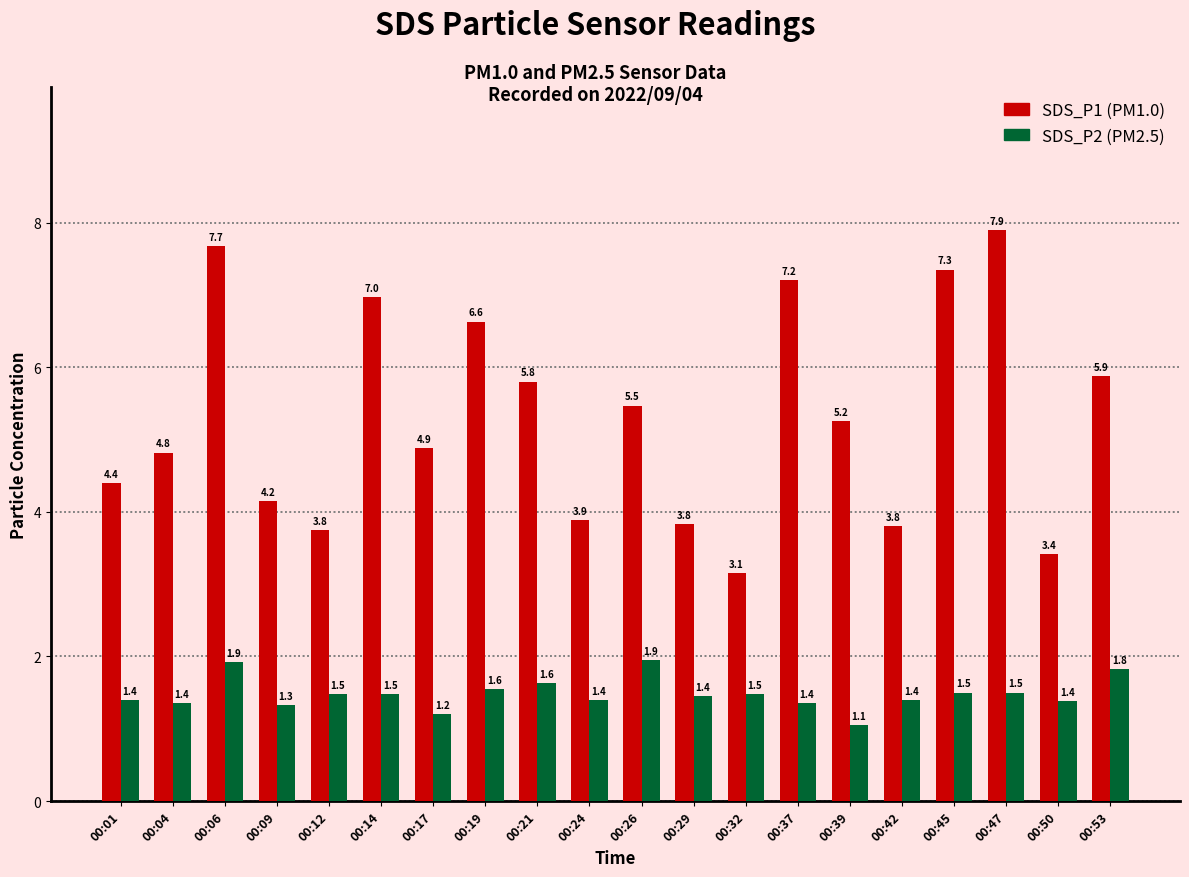

At which category does the chart reach its peak across all series?

00:47